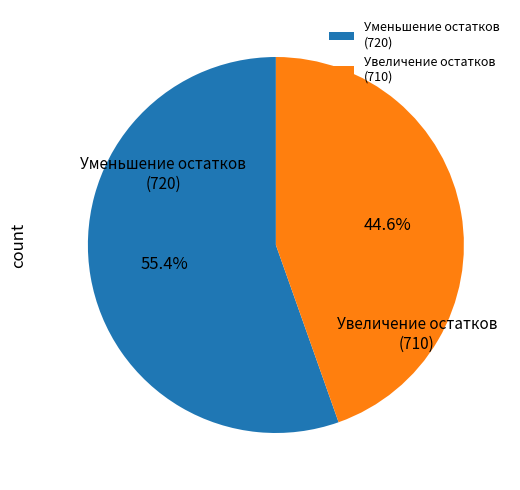

Which category accounts for the majority?

Уменьшение остатков (720)